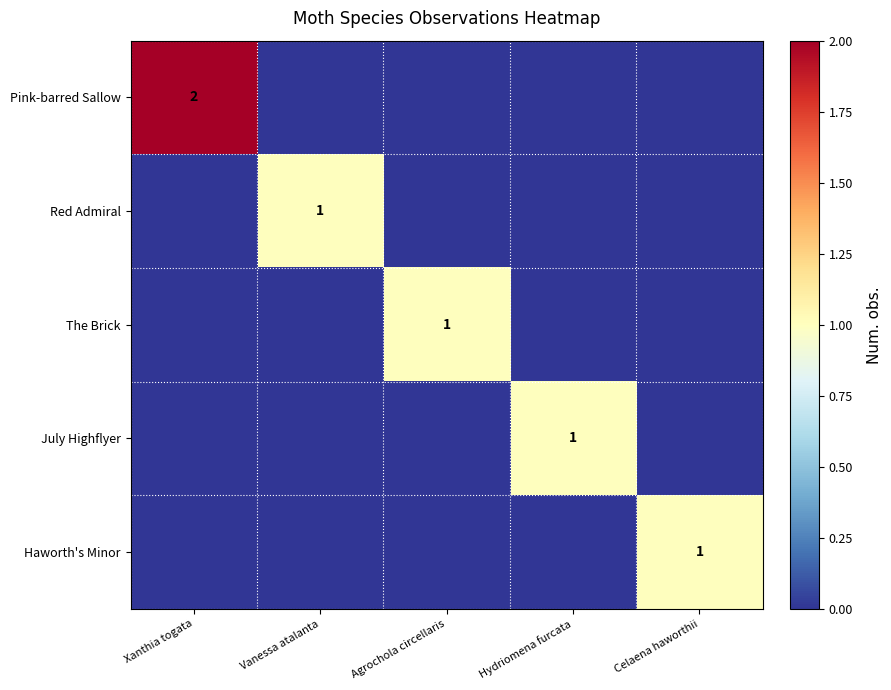

What is the maximum value shown in the chart?

2